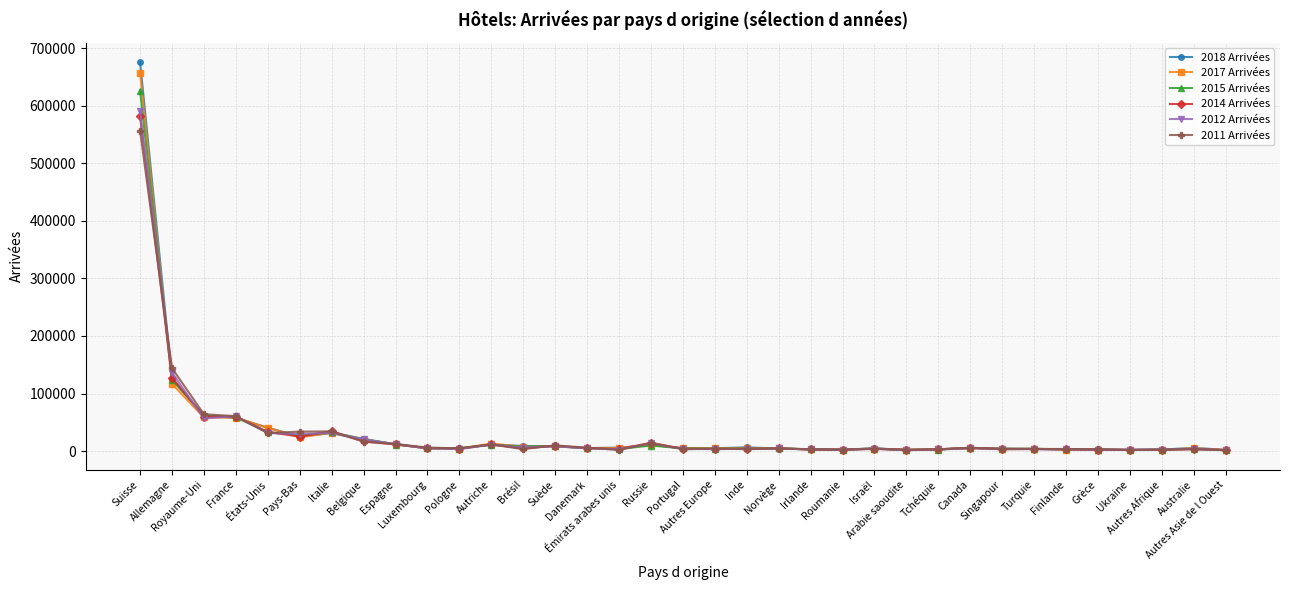

At which label does 2015 Arrivées first exceed 4655?

Suisse